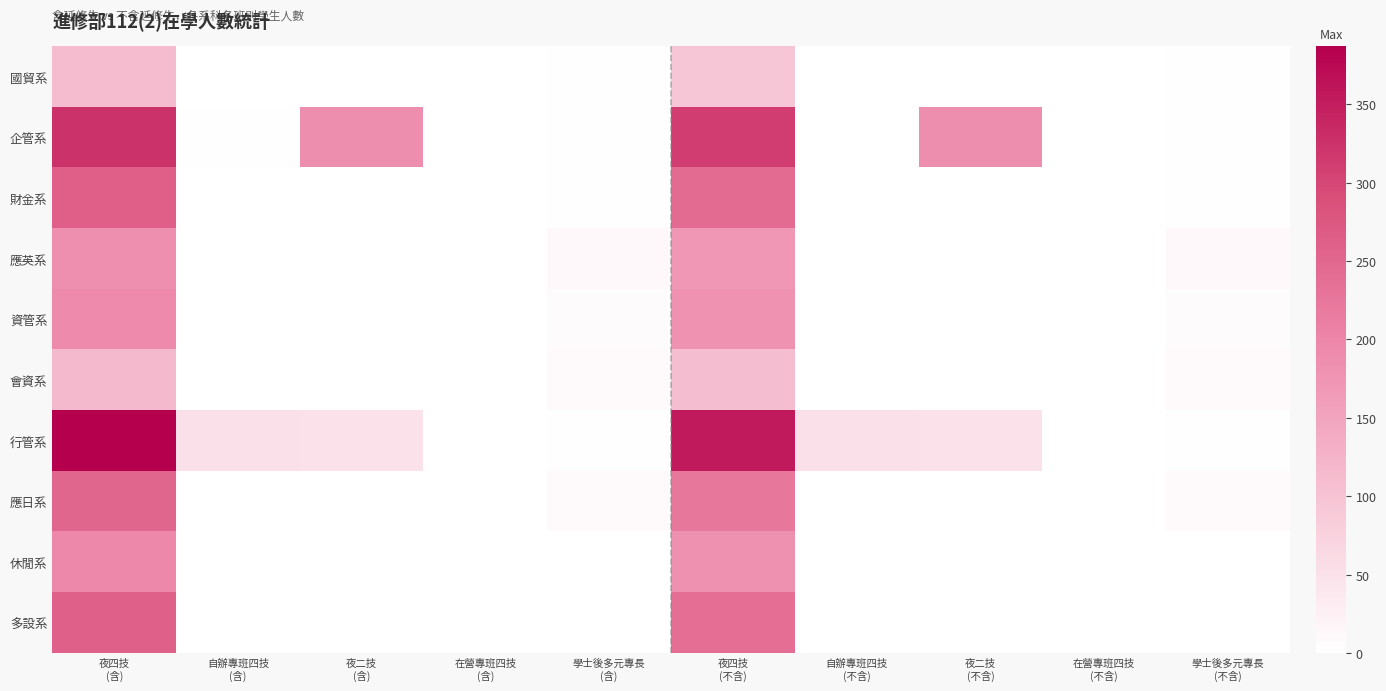

Reading left to right, extract all data points from this chart.

國貿系: 夜四技
(含)=113	自辦專班四技
(含)=0	夜二技
(含)=0	在營專班四技
(含)=0	學士後多元專長
(含)=2	夜四技
(不含)=94	自辦專班四技
(不含)=0	夜二技
(不含)=0	在營專班四技
(不含)=0	學士後多元專長
(不含)=2
企管系: 夜四技
(含)=325	自辦專班四技
(含)=2	夜二技
(含)=187	在營專班四技
(含)=0	學士後多元專長
(含)=2	夜四技
(不含)=310	自辦專班四技
(不含)=0	夜二技
(不含)=187	在營專班四技
(不含)=0	學士後多元專長
(不含)=2
財金系: 夜四技
(含)=262	自辦專班四技
(含)=0	夜二技
(含)=0	在營專班四技
(含)=0	學士後多元專長
(含)=2	夜四技
(不含)=243	自辦專班四技
(不含)=0	夜二技
(不含)=0	在營專班四技
(不含)=0	學士後多元專長
(不含)=2
應英系: 夜四技
(含)=185	自辦專班四技
(含)=0	夜二技
(含)=0	在營專班四技
(含)=0	學士後多元專長
(含)=11	夜四技
(不含)=172	自辦專班四技
(不含)=0	夜二技
(不含)=0	在營專班四技
(不含)=0	學士後多元專長
(不含)=11
資管系: 夜四技
(含)=193	自辦專班四技
(含)=0	夜二技
(含)=0	在營專班四技
(含)=0	學士後多元專長
(含)=7	夜四技
(不含)=179	自辦專班四技
(不含)=0	夜二技
(不含)=0	在營專班四技
(不含)=0	學士後多元專長
(不含)=7
會資系: 夜四技
(含)=116	自辦專班四技
(含)=0	夜二技
(含)=0	在營專班四技
(含)=0	學士後多元專長
(含)=8	夜四技
(不含)=108	自辦專班四技
(不含)=0	夜二技
(不含)=0	在營專班四技
(不含)=0	學士後多元專長
(不含)=8
行管系: 夜四技
(含)=387	自辦專班四技
(含)=51	夜二技
(含)=47	在營專班四技
(含)=0	學士後多元專長
(含)=3	夜四技
(不含)=355	自辦專班四技
(不含)=50	夜二技
(不含)=47	在營專班四技
(不含)=0	學士後多元專長
(不含)=3
應日系: 夜四技
(含)=252	自辦專班四技
(含)=0	夜二技
(含)=0	在營專班四技
(含)=0	學士後多元專長
(含)=9	夜四技
(不含)=225	自辦專班四技
(不含)=0	夜二技
(不含)=0	在營專班四技
(不含)=0	學士後多元專長
(不含)=9
休閒系: 夜四技
(含)=196	自辦專班四技
(含)=0	夜二技
(含)=0	在營專班四技
(含)=1	學士後多元專長
(含)=0	夜四技
(不含)=184	自辦專班四技
(不含)=0	夜二技
(不含)=0	在營專班四技
(不含)=0	學士後多元專長
(不含)=0
多設系: 夜四技
(含)=259	自辦專班四技
(含)=0	夜二技
(含)=0	在營專班四技
(含)=0	學士後多元專長
(含)=1	夜四技
(不含)=238	自辦專班四技
(不含)=0	夜二技
(不含)=0	在營專班四技
(不含)=0	學士後多元專長
(不含)=1